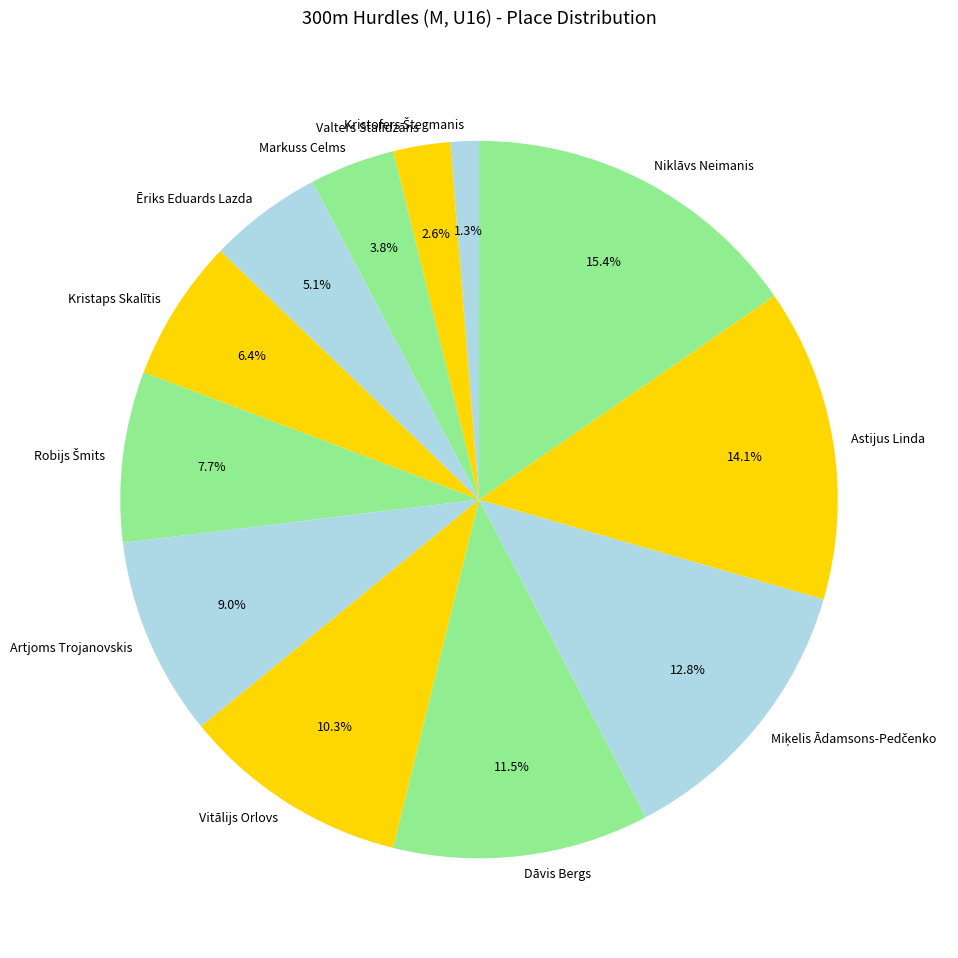

Count the number of slices in the pie.

12